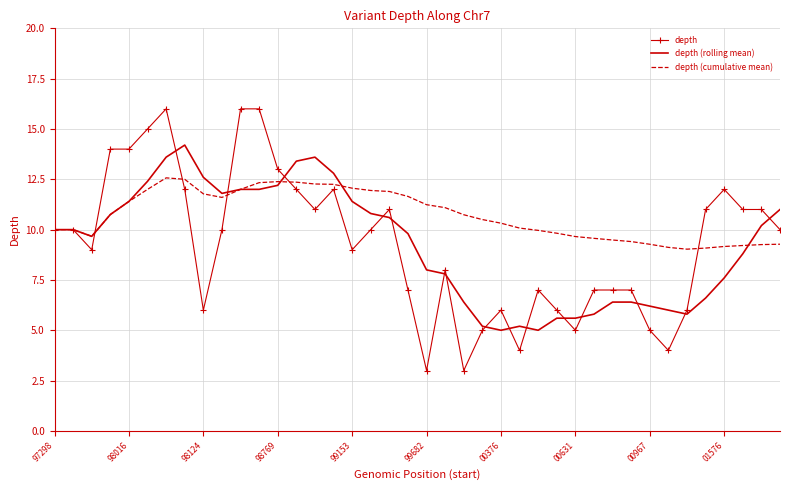

What is the lowest value of the depth series?

3.0